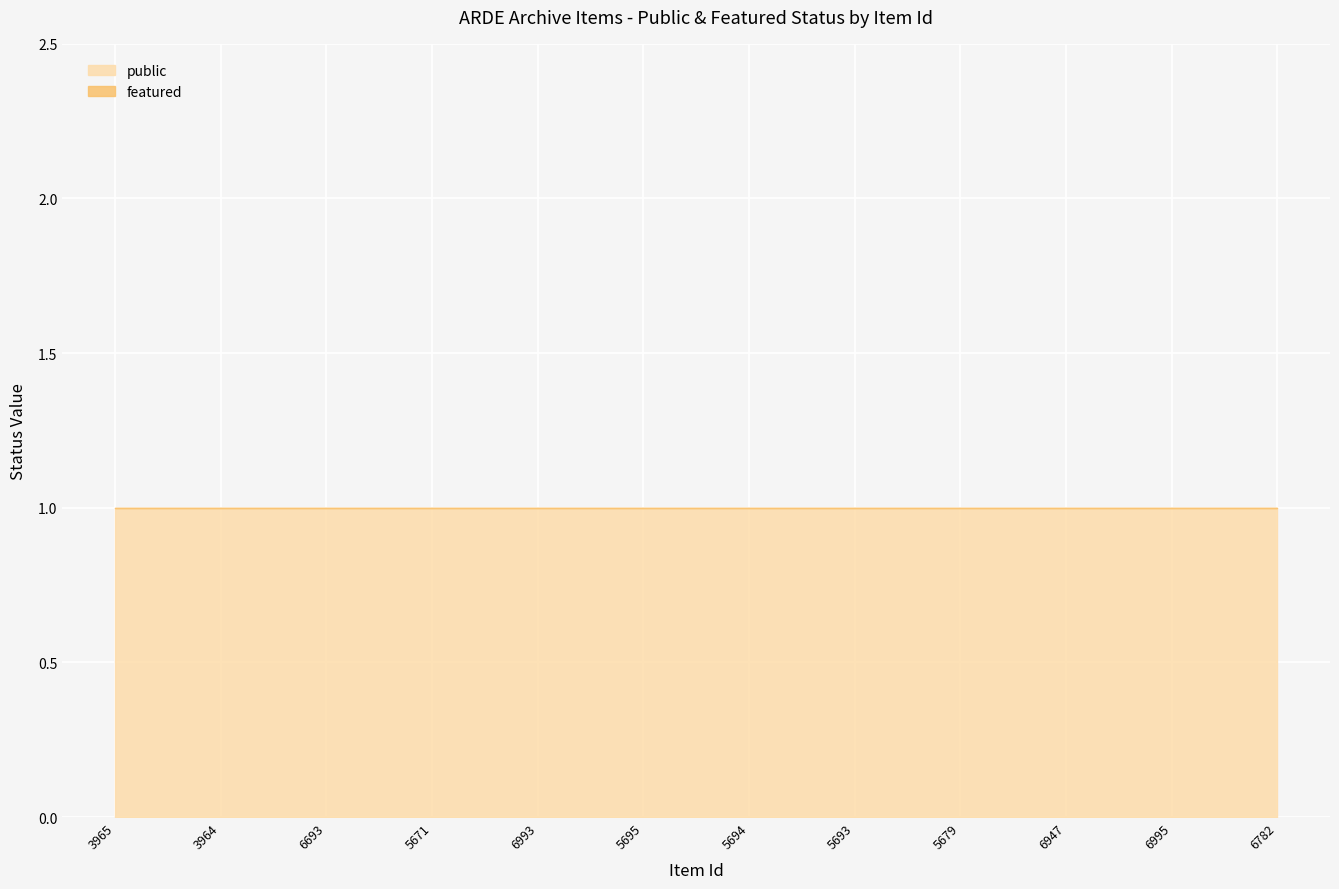

At which label is featured closest to 0?

3965